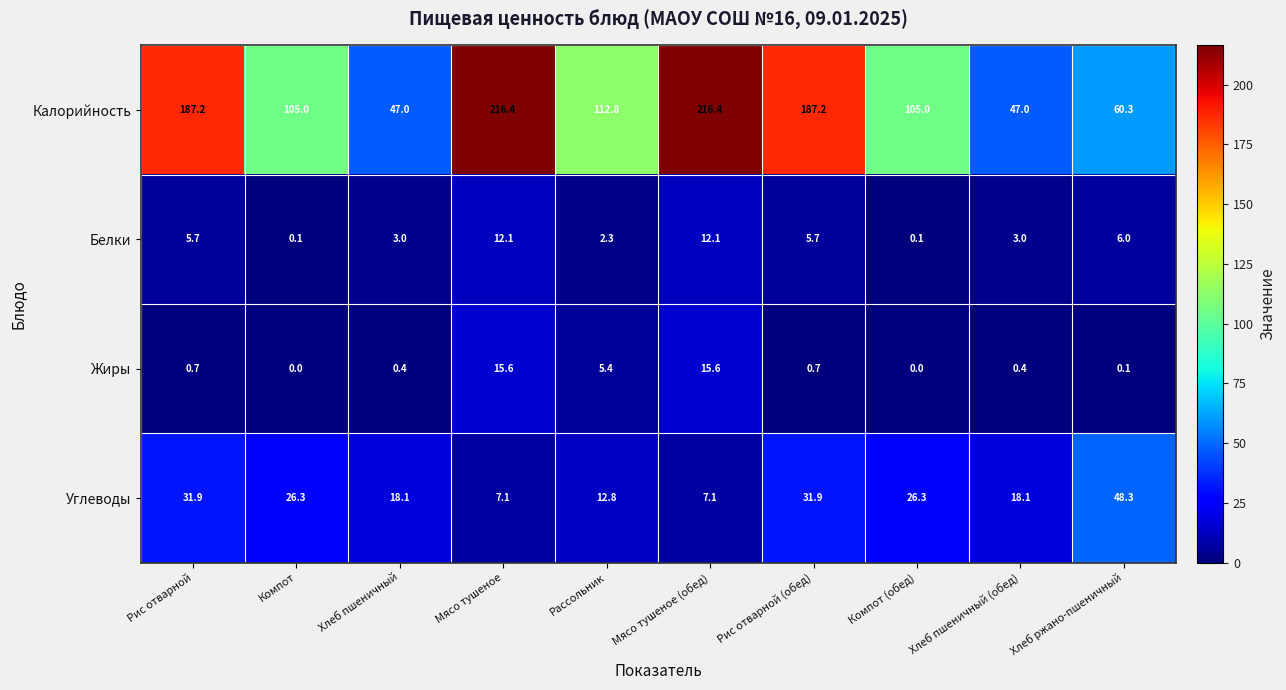

At how many categories does at least one series exceed 30?

10